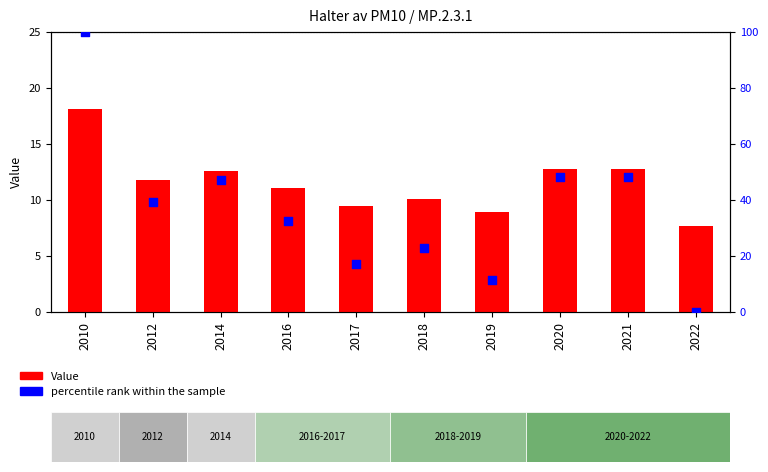

At how many categories does at least one series exceed 75?

1